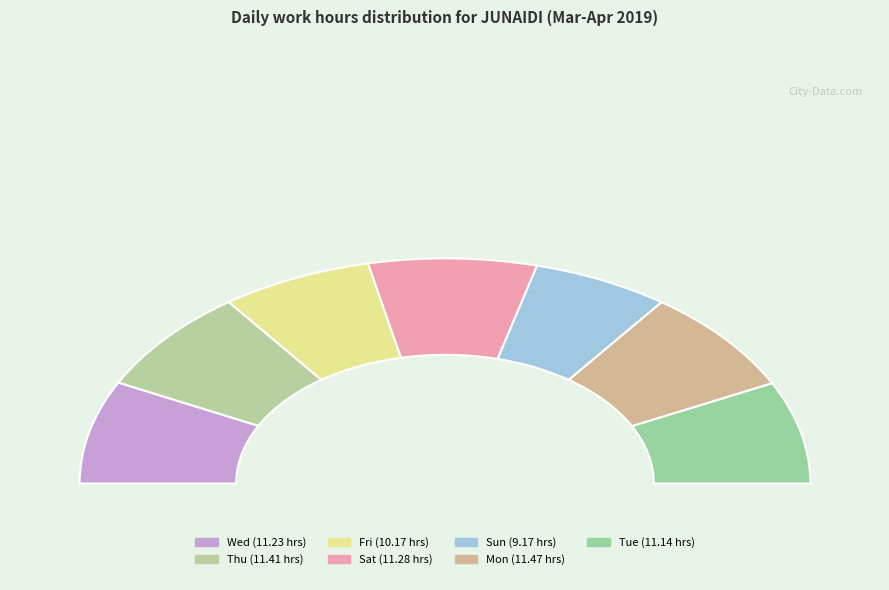

Does any single category account for the majority?

No